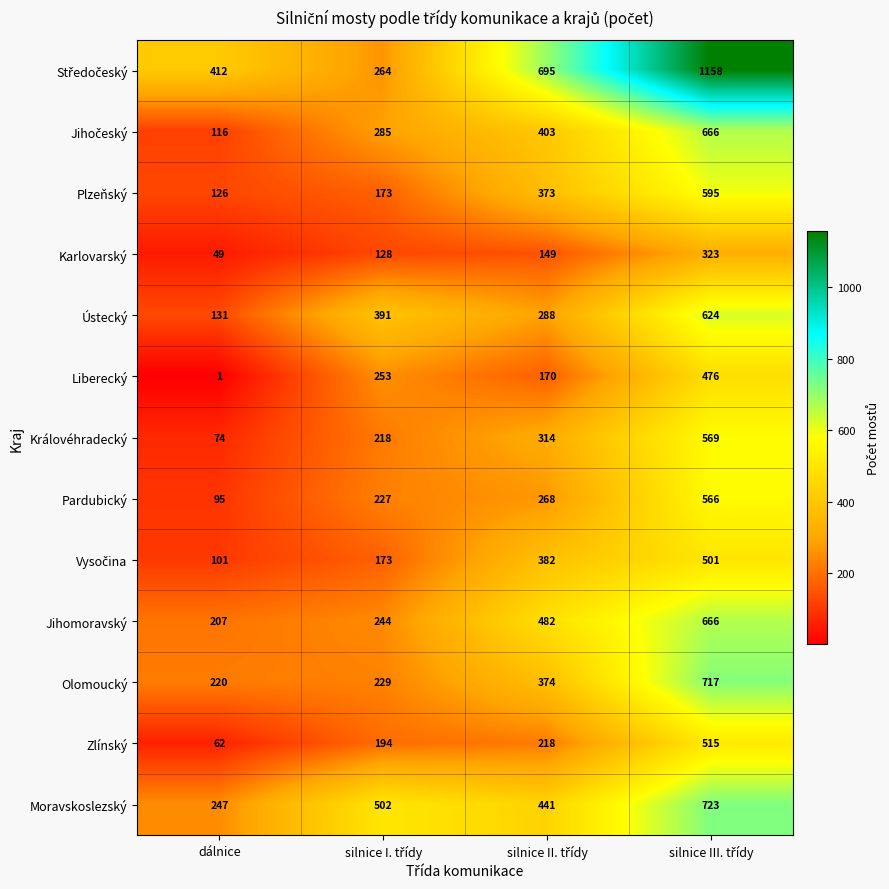

What is the difference between the maximum and minimum values in the Karlovarský series?

274